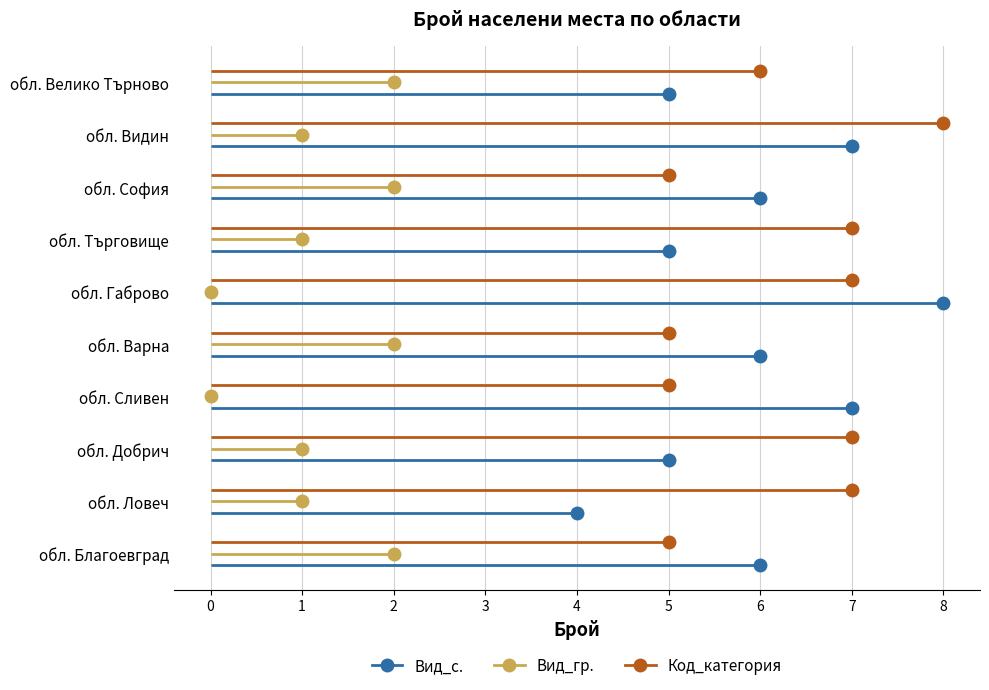

What is the sum of all Код_категория values?

62